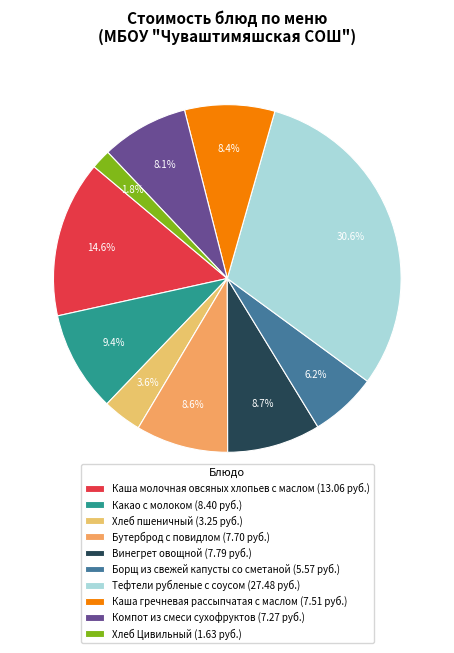

The Борщ из свежей капусты со сметаной slice represents 1% of the pie. True or false?

False